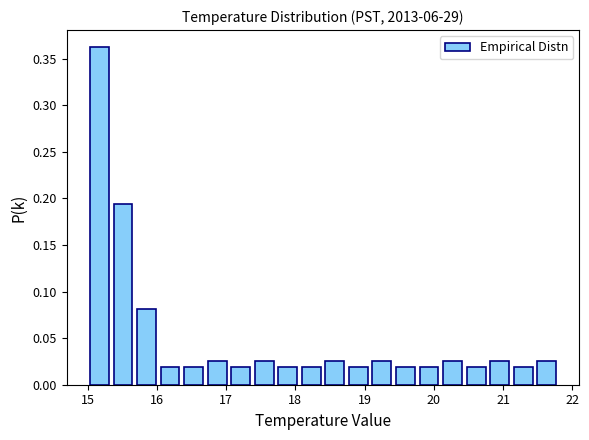

Around what value on the x-axis is the tallest bar? Give the approximate position of its centre, as read against the axis.

15.2